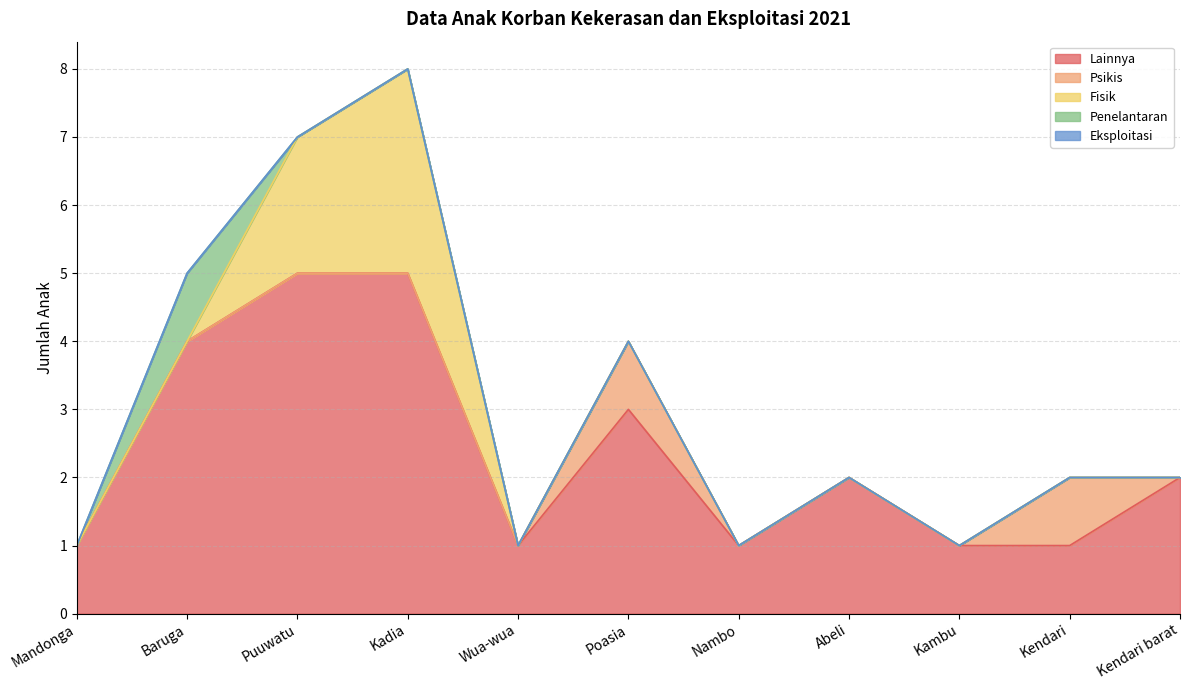

What is the difference between the highest and lowest values at Kadia?

5